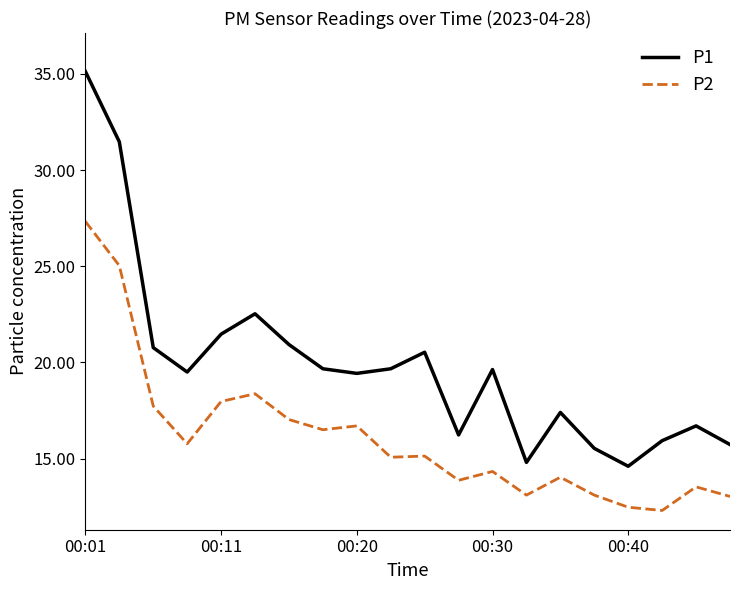

What is the difference between the maximum and minimum values in the P1 series?

20.5